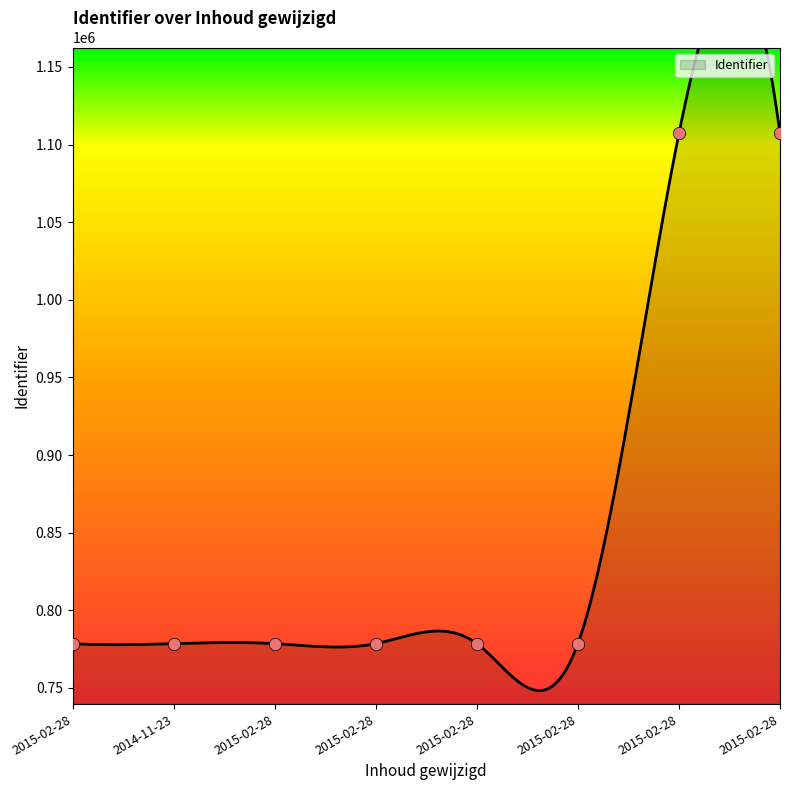

Approximately how many times larger is the value at 2015-02-28 compared to 2015-02-28?

0.7